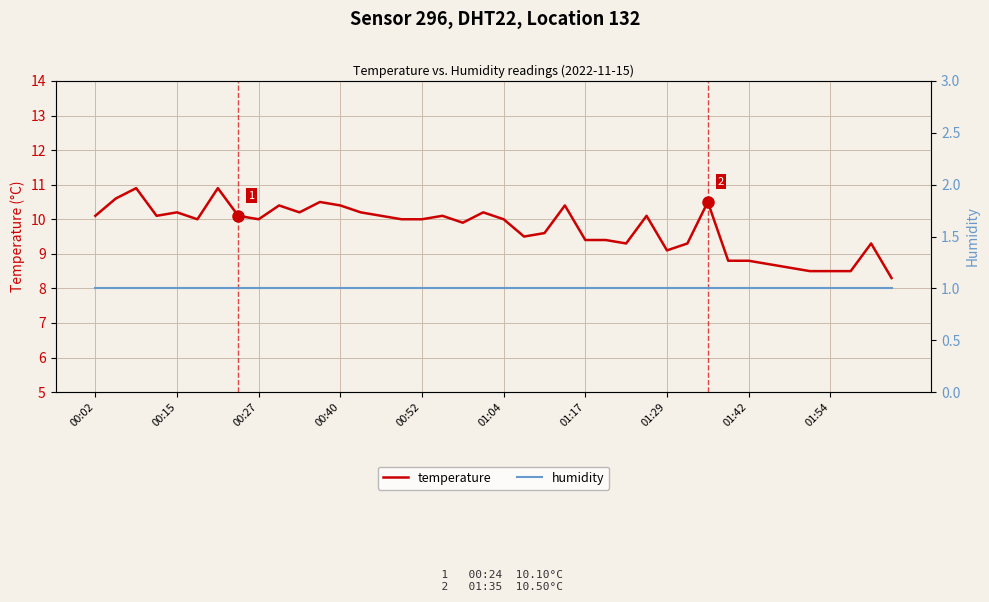

What is the maximum value for temperature?

10.9